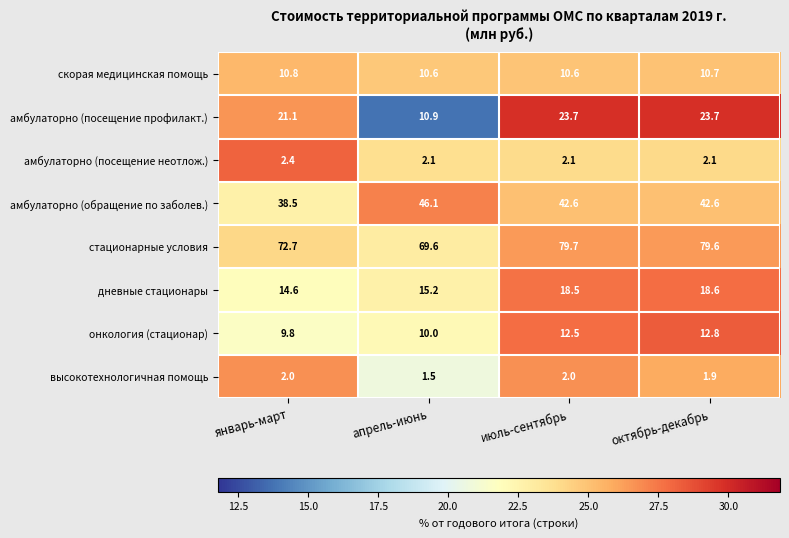

What is the difference between the highest and lowest values at январь-март?

70.7